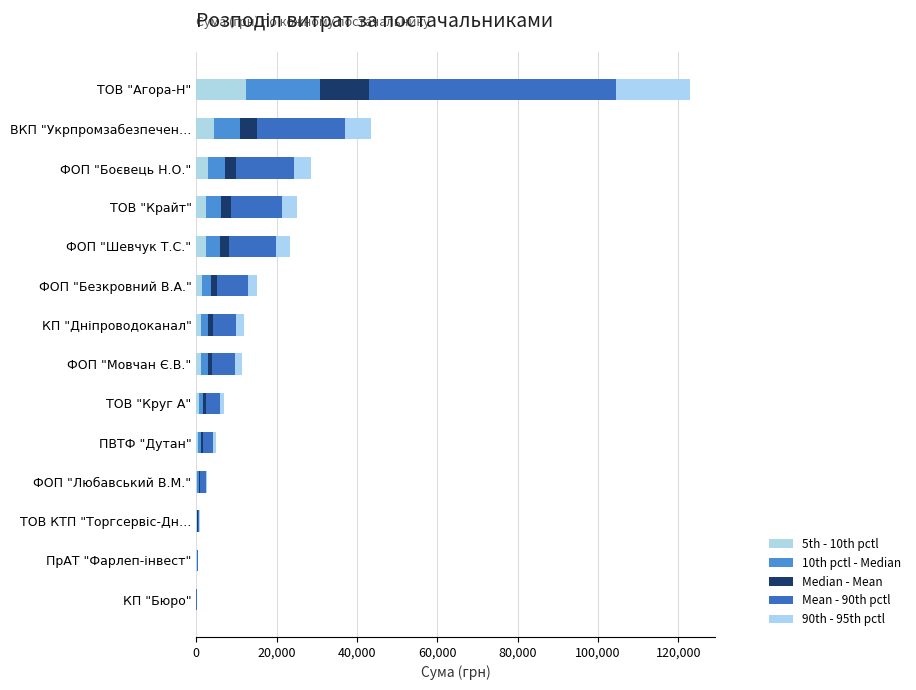

How many data points in 5th - 10th pctl are above 1174?

7